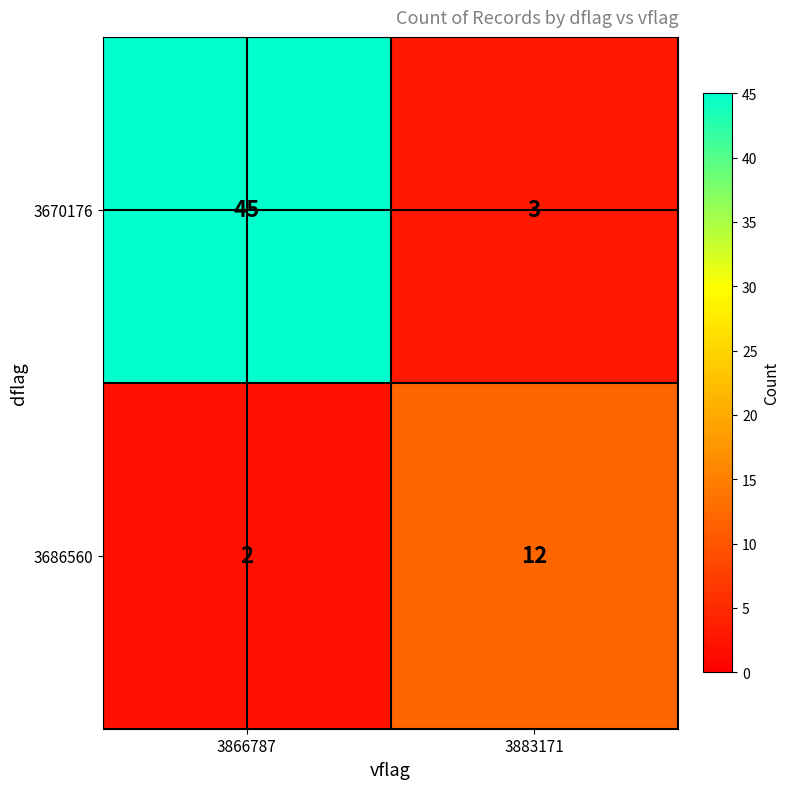

How many categories are shown in the chart?

2